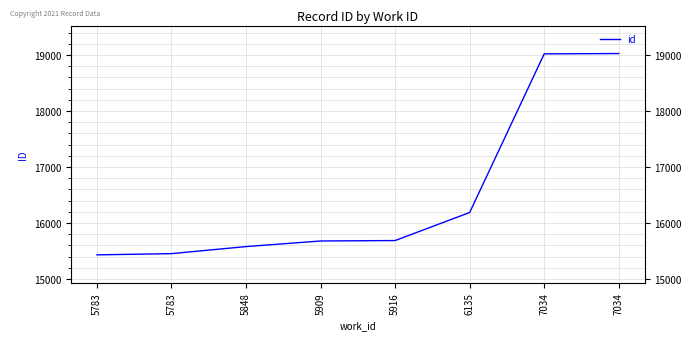

What is the average value?

16508